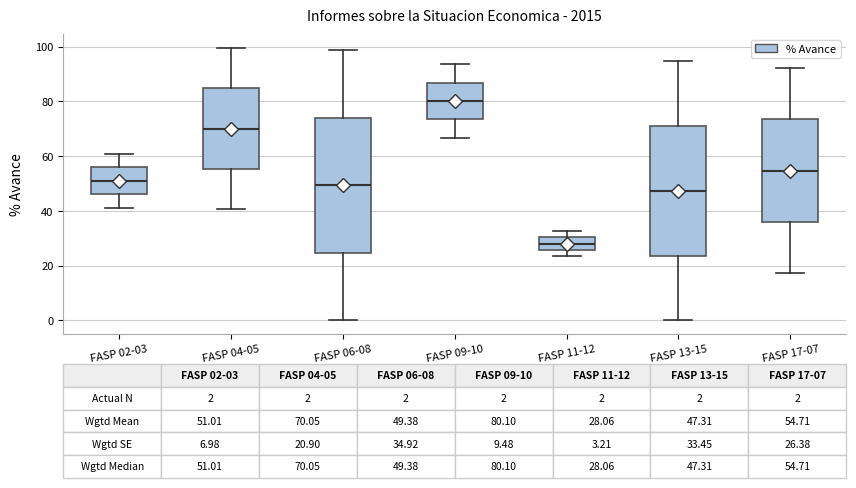

Comparing the boxes themselves (not the whiskers), which one is the tallest?

FASP 06-08